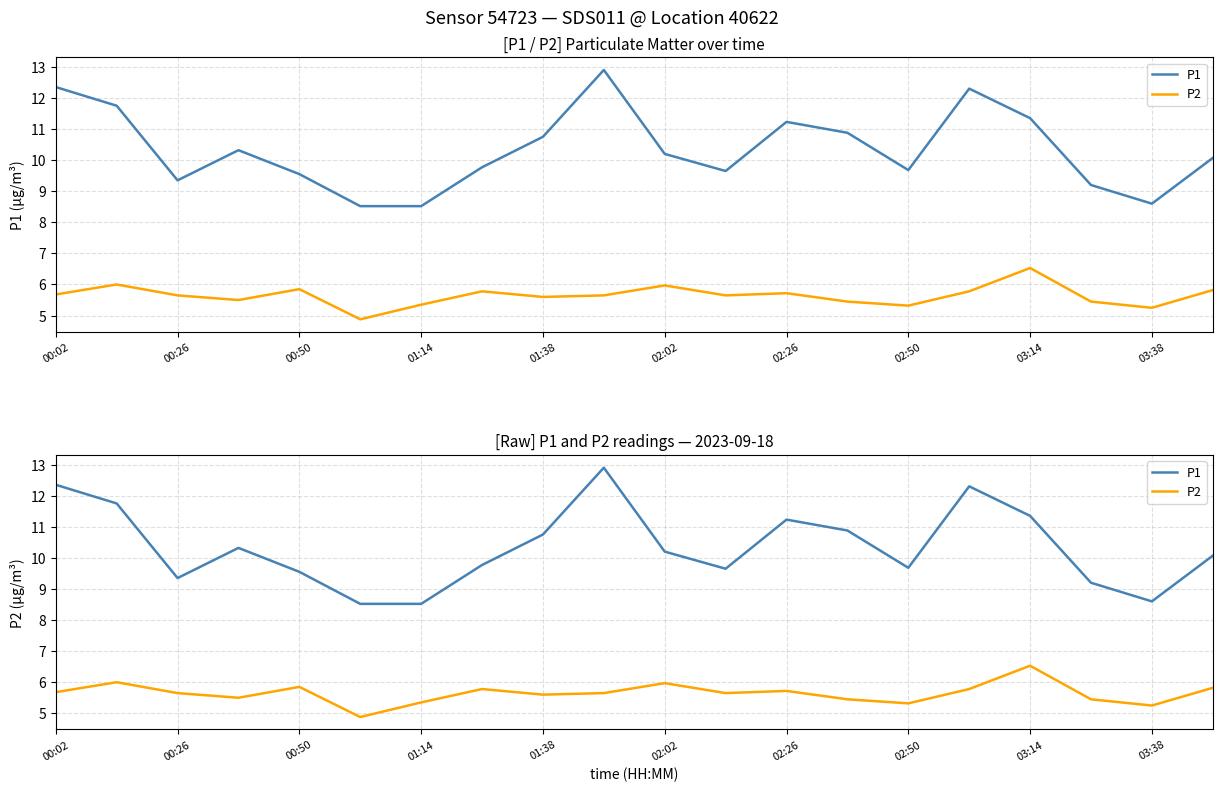

Does the chart have visible grid lines?

Yes